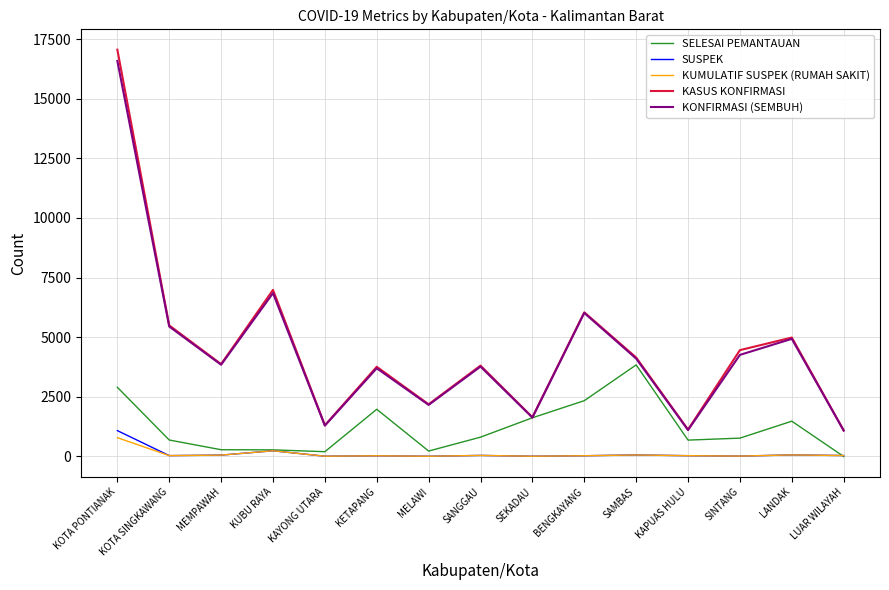

What position from the left is KOTA PONTIANAK?

1